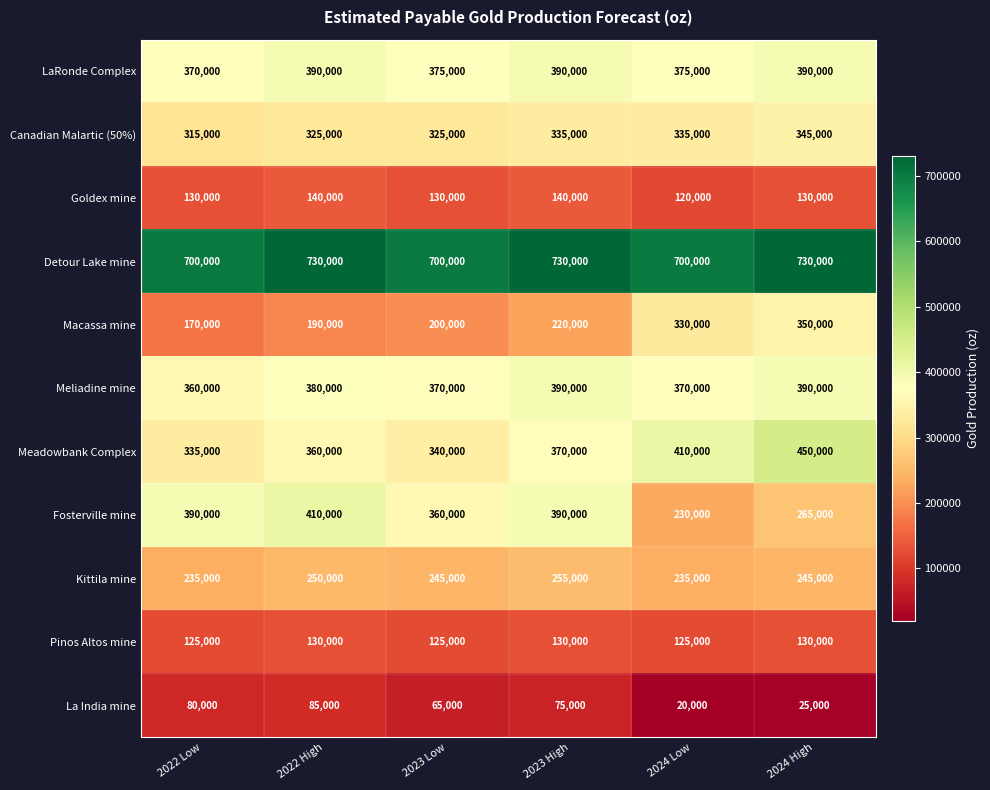

What is the lowest value of the Meadowbank Complex series?

335000